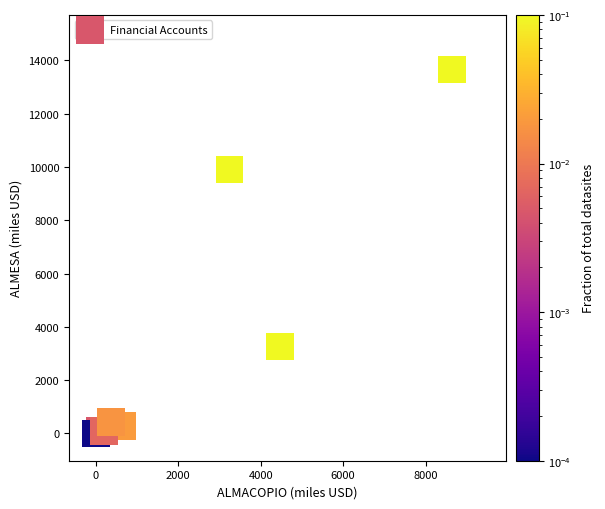

What Y value in the scatter plot is closest to 6827?

9903.8